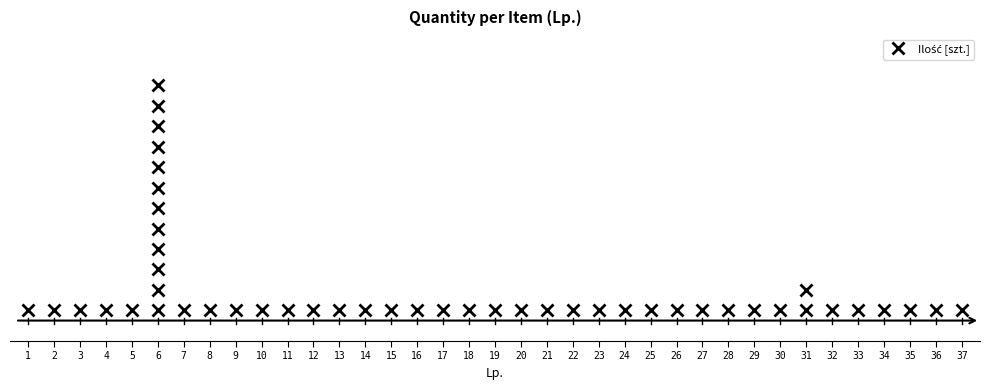

What is the difference between the maximum and minimum values?

11